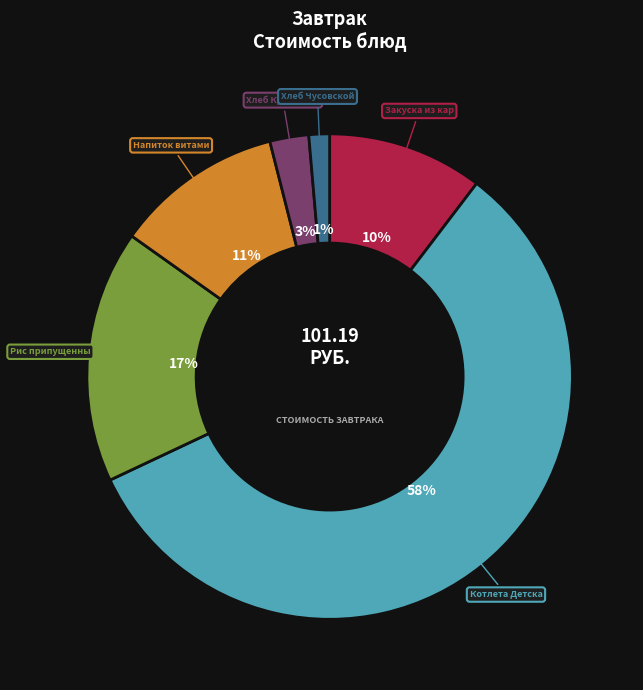

Is there a majority slice in this chart?

Yes